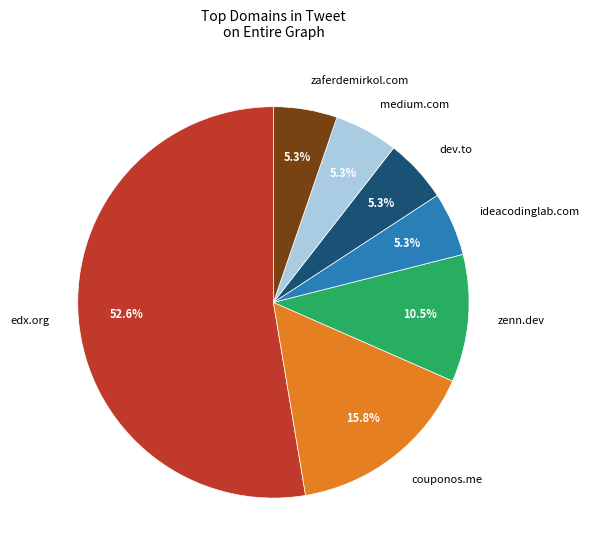

Which slice represents more than half of the pie?

edx.org